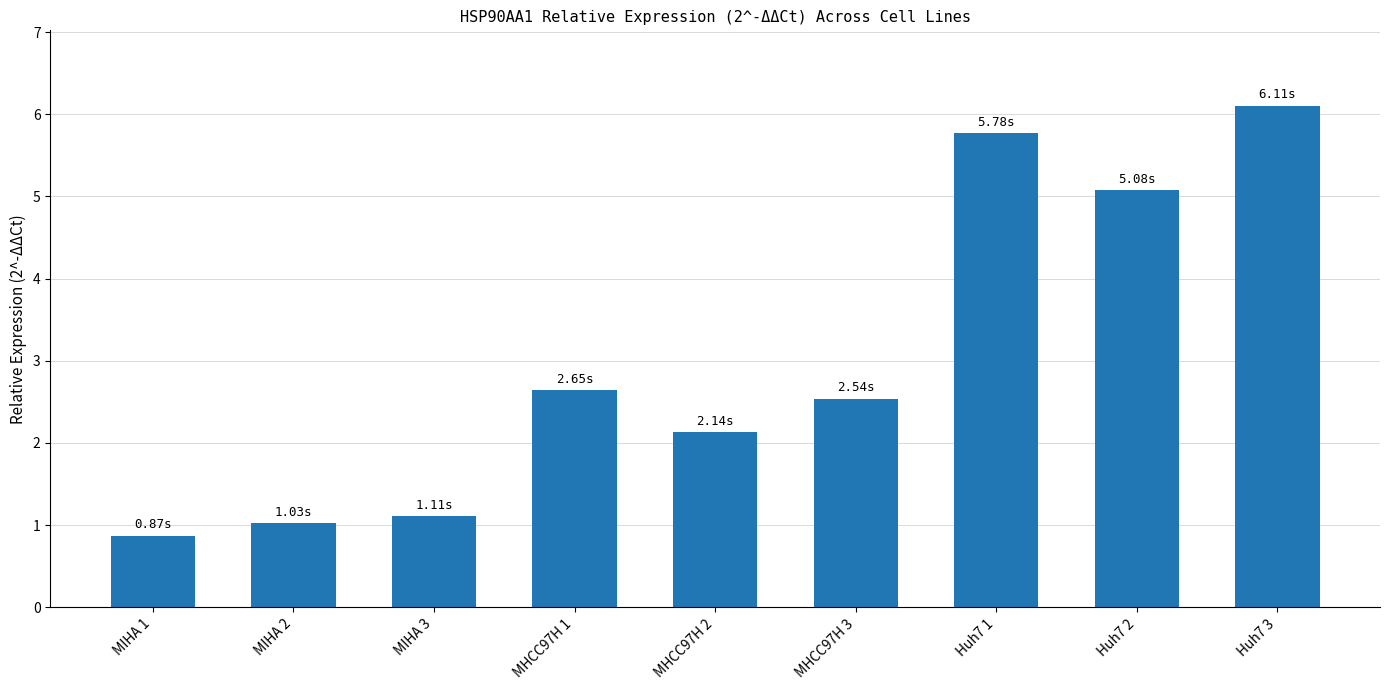

What is the ratio of the value at MIHA 2 to the value at Huh7 1?

0.2